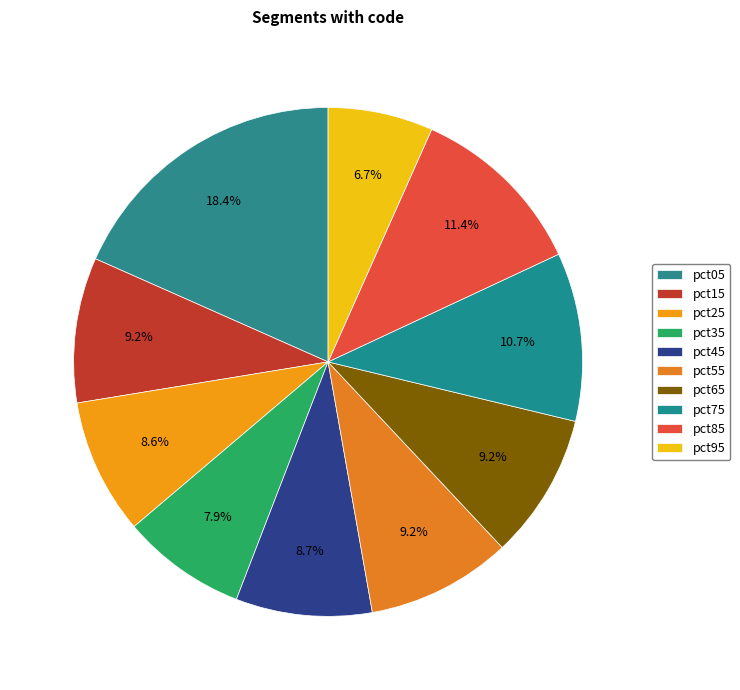

To the nearest percent, what is the combined percentage of pct45 and pct05?

27%